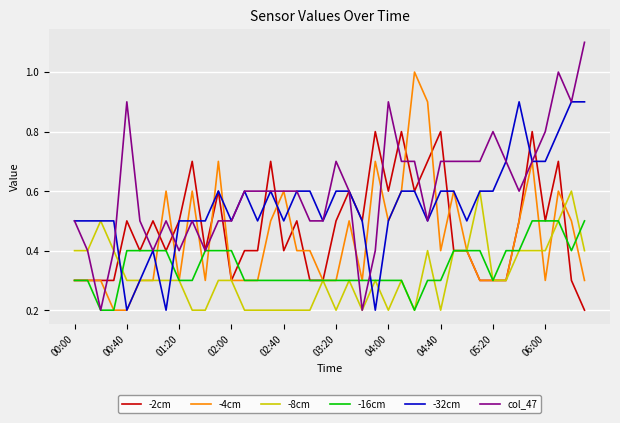

Reading left to right, list all the values displayed in this chart.

-2cm: 0.3	0.3	0.3	0.3	0.5	0.4	0.5	0.4	0.5	0.7	0.4	0.6	0.3	0.4	0.4	0.7	0.4	0.5	0.3	0.3	0.5	0.6	0.5	0.8	0.6	0.8	0.6	0.7	0.8	0.4	0.4	0.3	0.3	0.3	0.5	0.8	0.5	0.7	0.3	0.2
-4cm: 0.3	0.3	0.3	0.2	0.2	0.3	0.3	0.6	0.3	0.6	0.3	0.7	0.3	0.3	0.3	0.5	0.6	0.4	0.4	0.3	0.3	0.5	0.3	0.7	0.5	0.6	1.0	0.9	0.4	0.6	0.4	0.3	0.3	0.3	0.5	0.7	0.3	0.6	0.5	0.3
-8cm: 0.4	0.4	0.5	0.4	0.3	0.3	0.3	0.3	0.3	0.2	0.2	0.3	0.3	0.2	0.2	0.2	0.2	0.2	0.2	0.3	0.2	0.3	0.2	0.3	0.2	0.3	0.2	0.4	0.2	0.4	0.4	0.6	0.3	0.3	0.4	0.4	0.4	0.5	0.6	0.4
-16cm: 0.3	0.3	0.2	0.2	0.4	0.4	0.4	0.4	0.3	0.3	0.4	0.4	0.4	0.3	0.3	0.3	0.3	0.3	0.3	0.3	0.3	0.3	0.3	0.3	0.3	0.3	0.2	0.3	0.3	0.4	0.4	0.4	0.3	0.4	0.4	0.5	0.5	0.5	0.4	0.5
-32cm: 0.5	0.5	0.5	0.5	0.2	0.3	0.4	0.2	0.5	0.5	0.5	0.6	0.5	0.6	0.5	0.6	0.5	0.6	0.6	0.5	0.6	0.6	0.5	0.2	0.5	0.6	0.6	0.5	0.6	0.6	0.5	0.6	0.6	0.7	0.9	0.7	0.7	0.8	0.9	0.9
col_47: 0.5	0.4	0.2	0.4	0.9	0.5	0.4	0.5	0.4	0.5	0.4	0.5	0.5	0.6	0.6	0.6	0.6	0.6	0.5	0.5	0.7	0.6	0.2	0.4	0.9	0.7	0.7	0.5	0.7	0.7	0.7	0.7	0.8	0.7	0.6	0.7	0.8	1.0	0.9	1.1